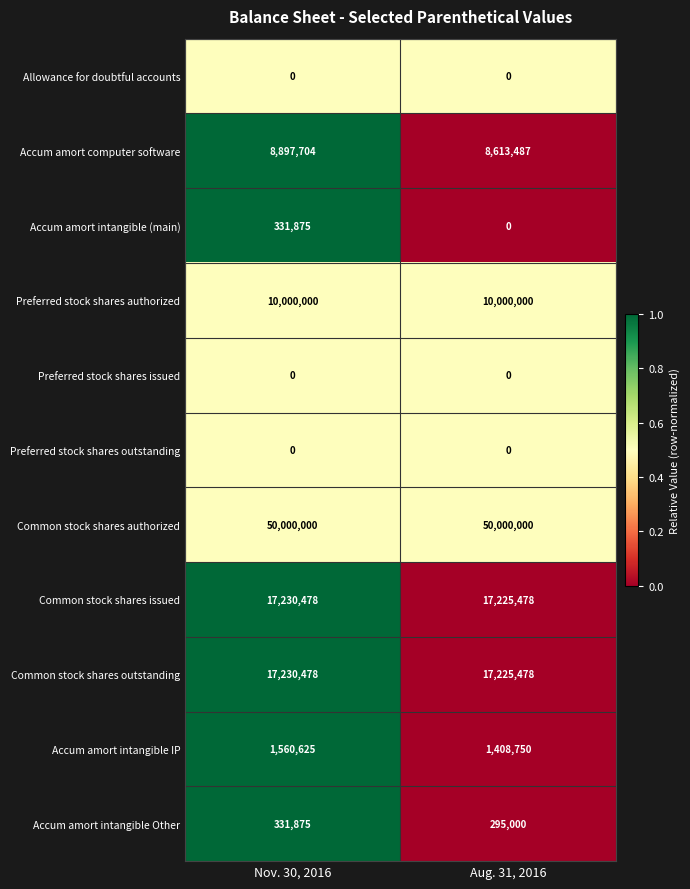

At how many categories does at least one series exceed 0?

2